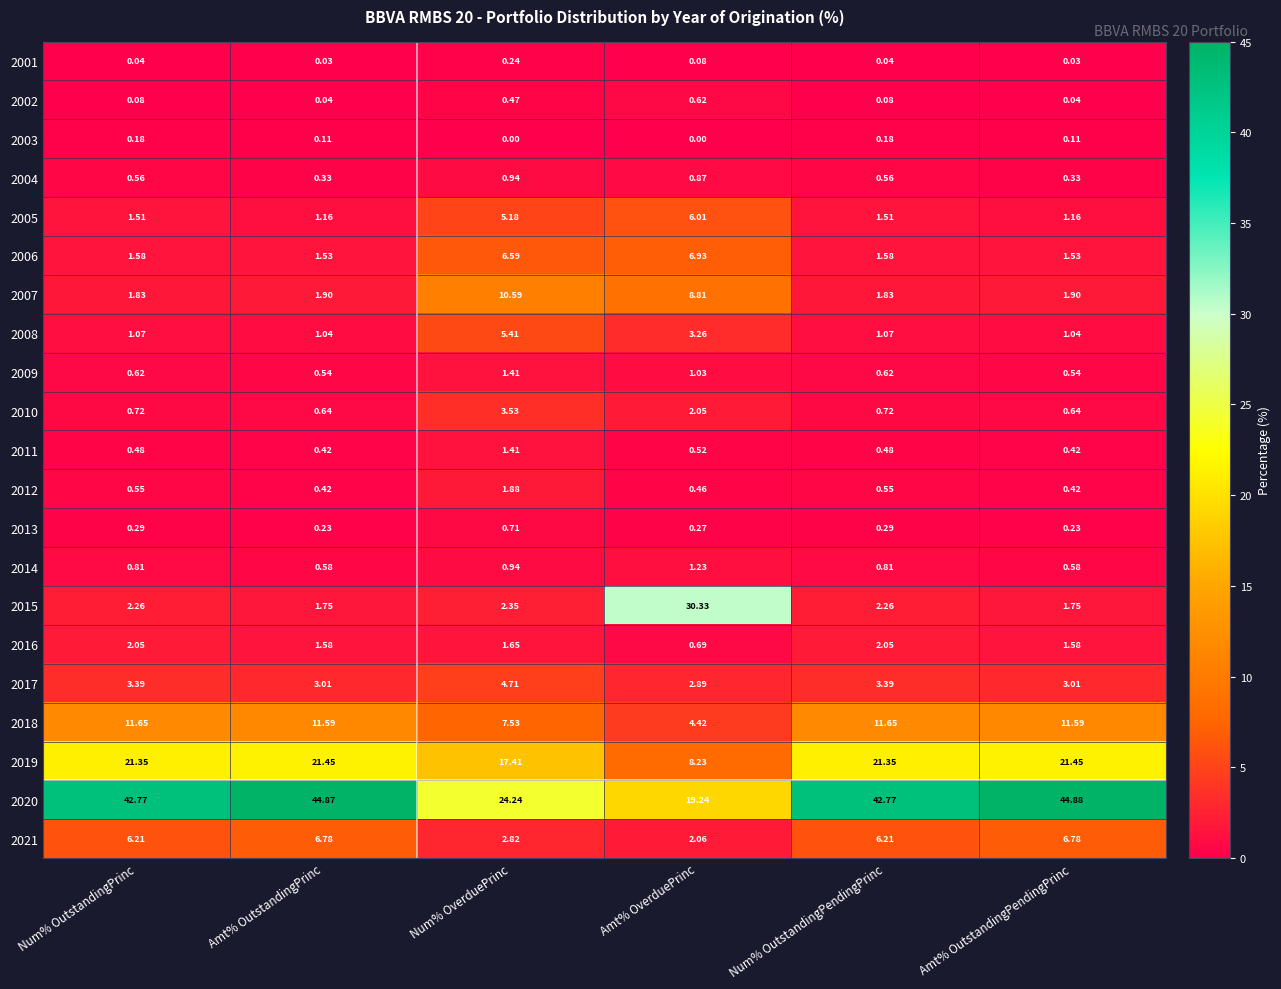

At which label is 2016 closest to 1?

Amt% OverduePrinc